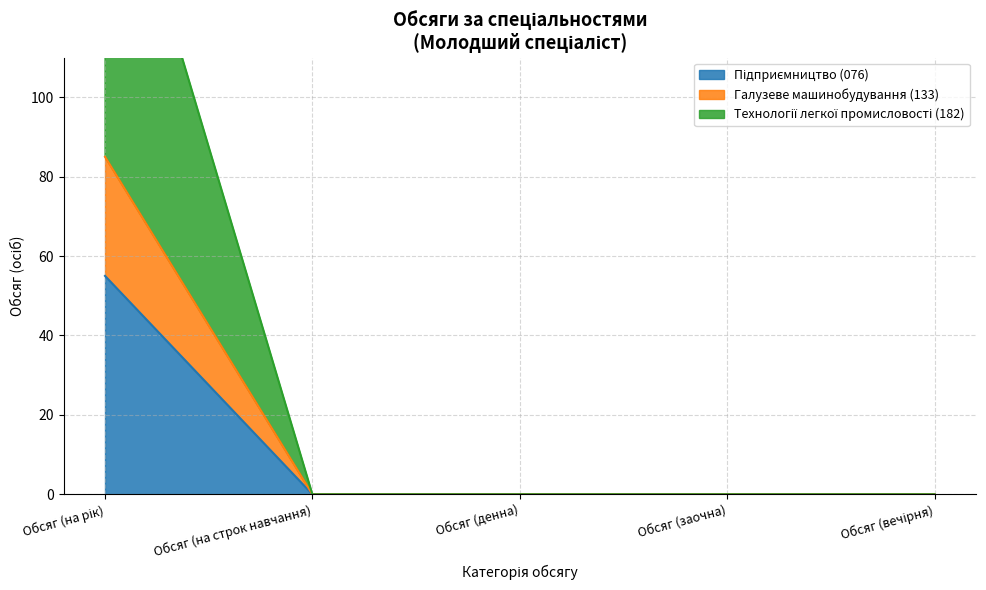

True or false: Підприємництво (076) and Галузеве машинобудування (133) cross at least once.

False